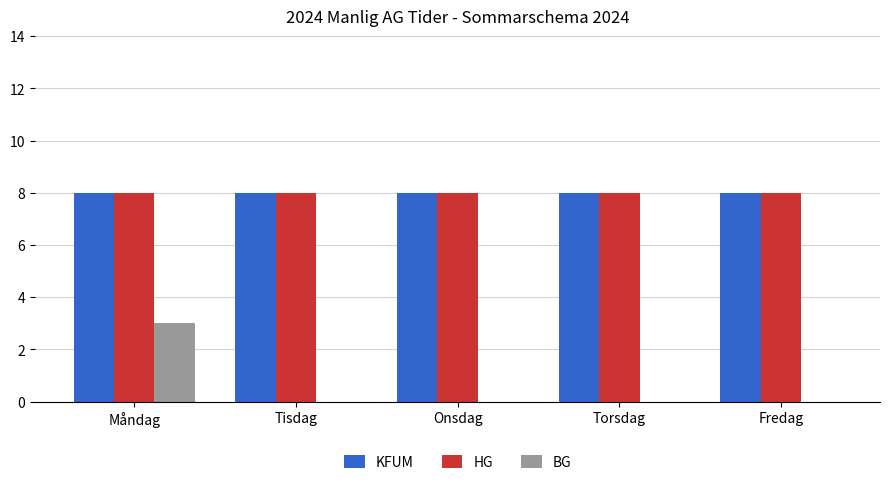

At which category is the sum across all series the highest?

Måndag